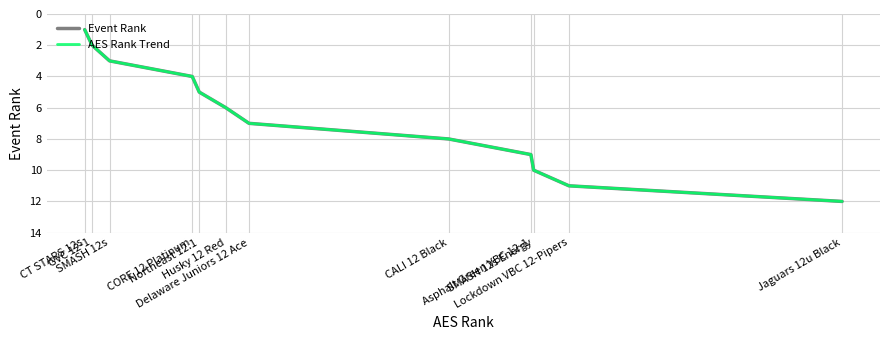

What is the value of the Event Rank point at the 11th from the left?

11